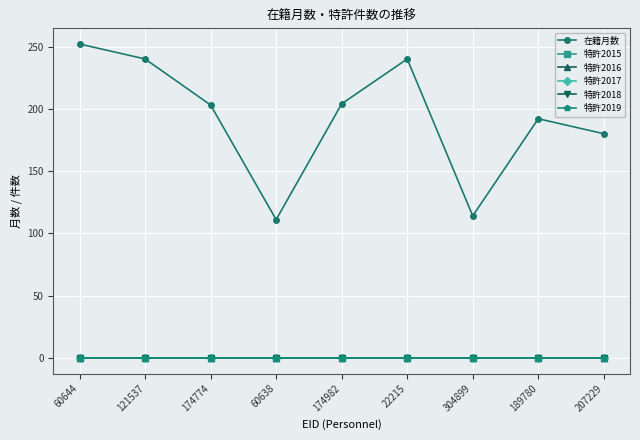

At how many categories does at least one series exceed 229?

3